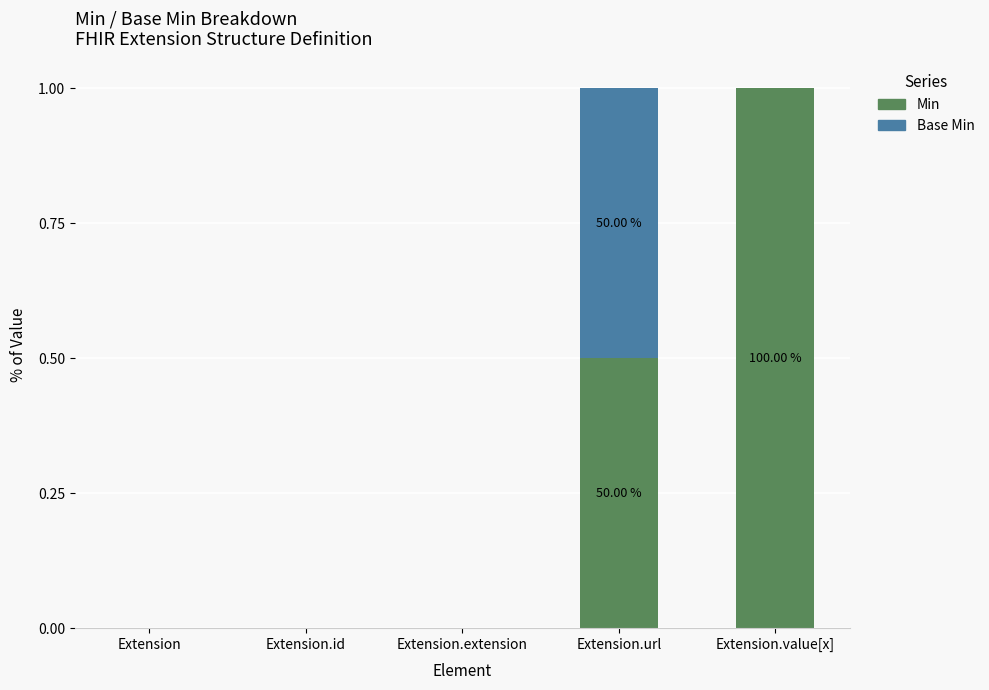

At which label does Min reach its peak?

Extension.value[x]